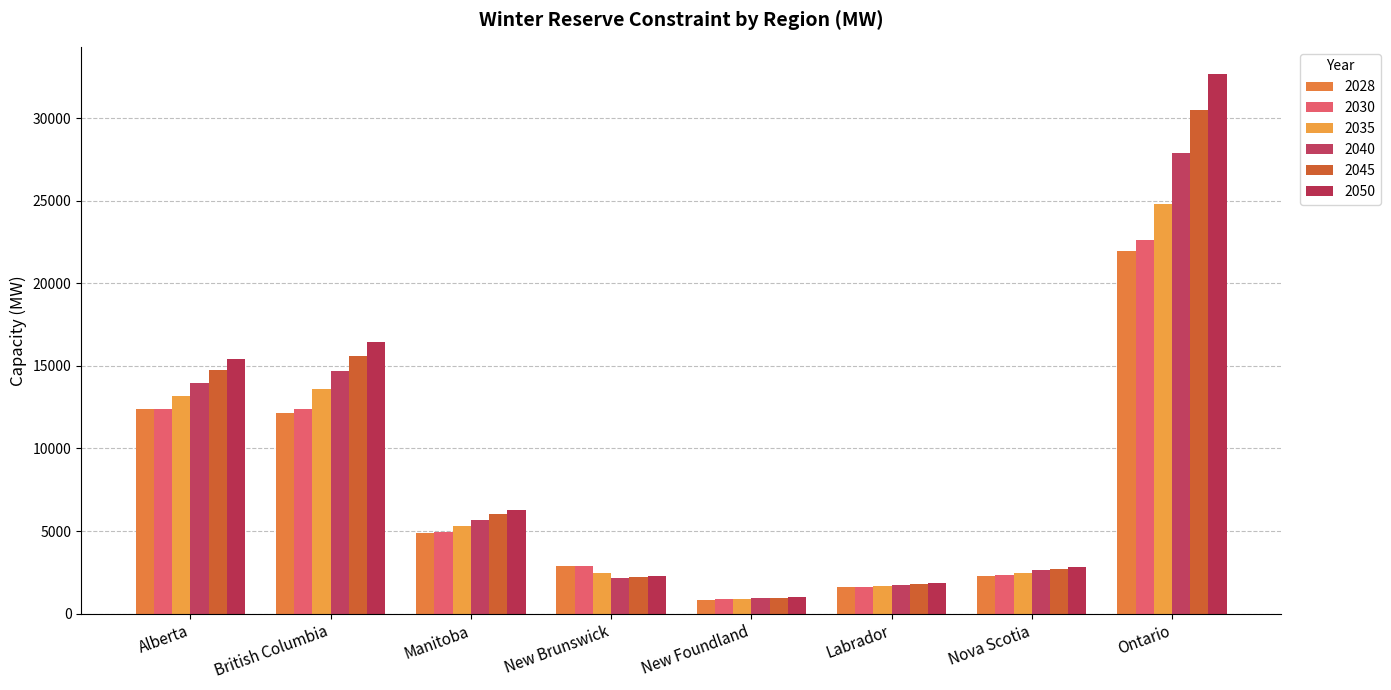

What position from the right is Manitoba?

6